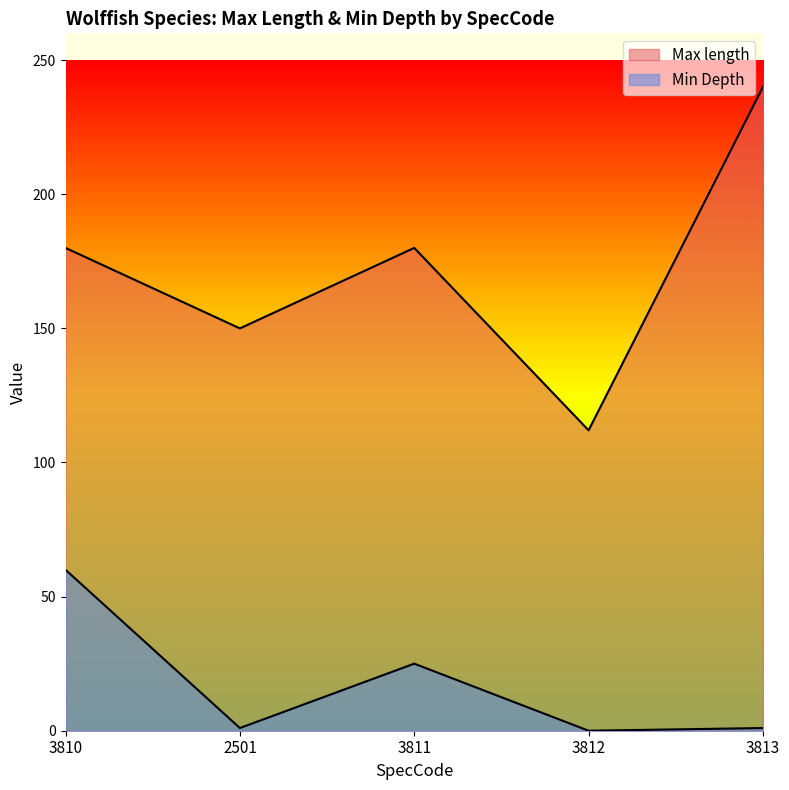

What is the total value across all series at 3812?

112